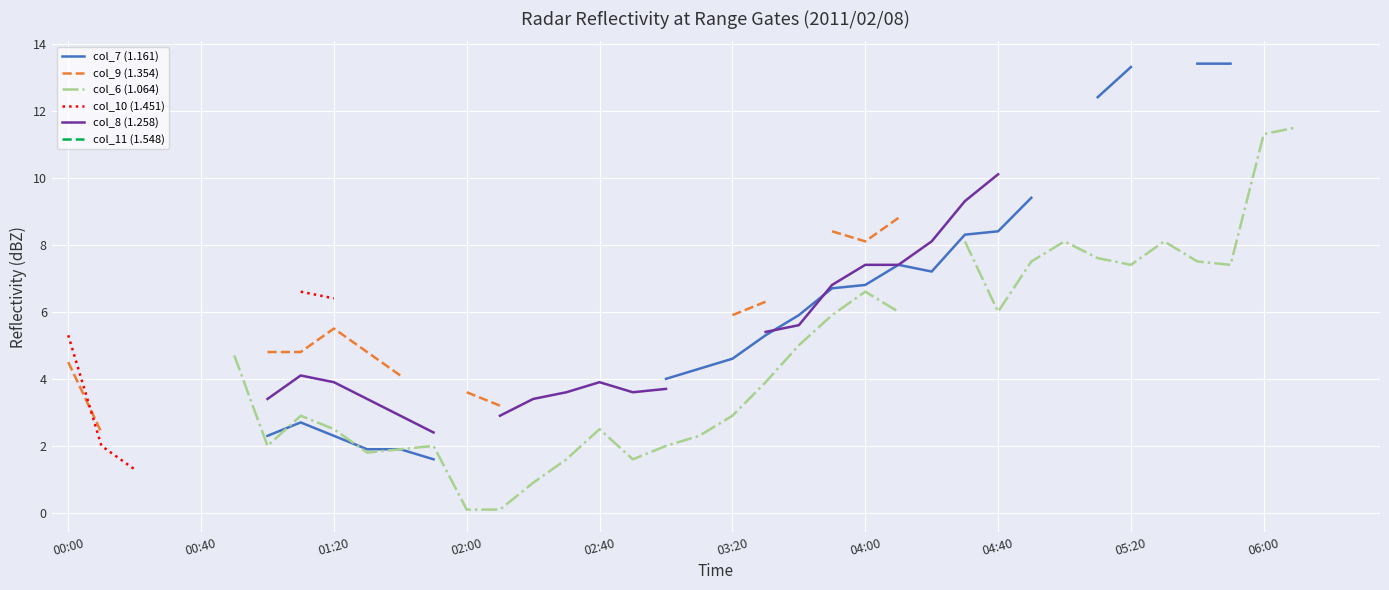

What value does the col_7 (1.161) series have at 03:20?

4.6